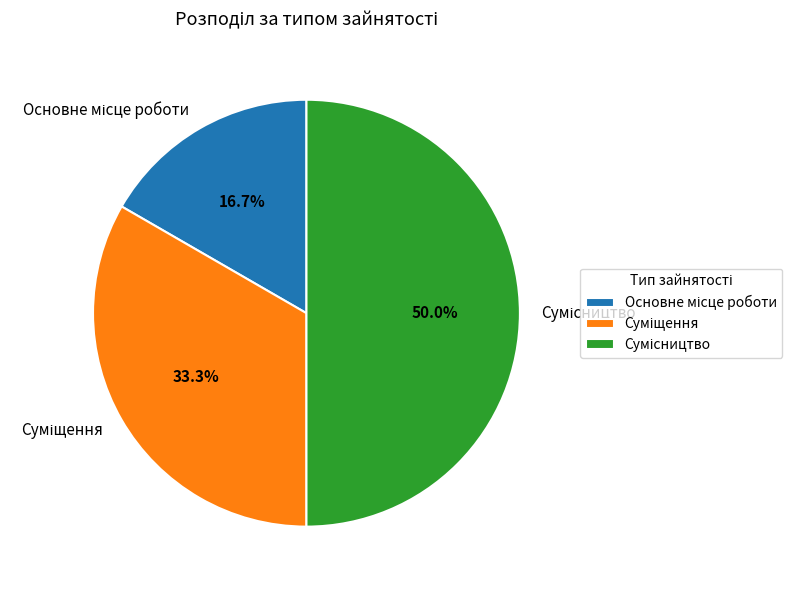

How many slices are in this pie chart?

3